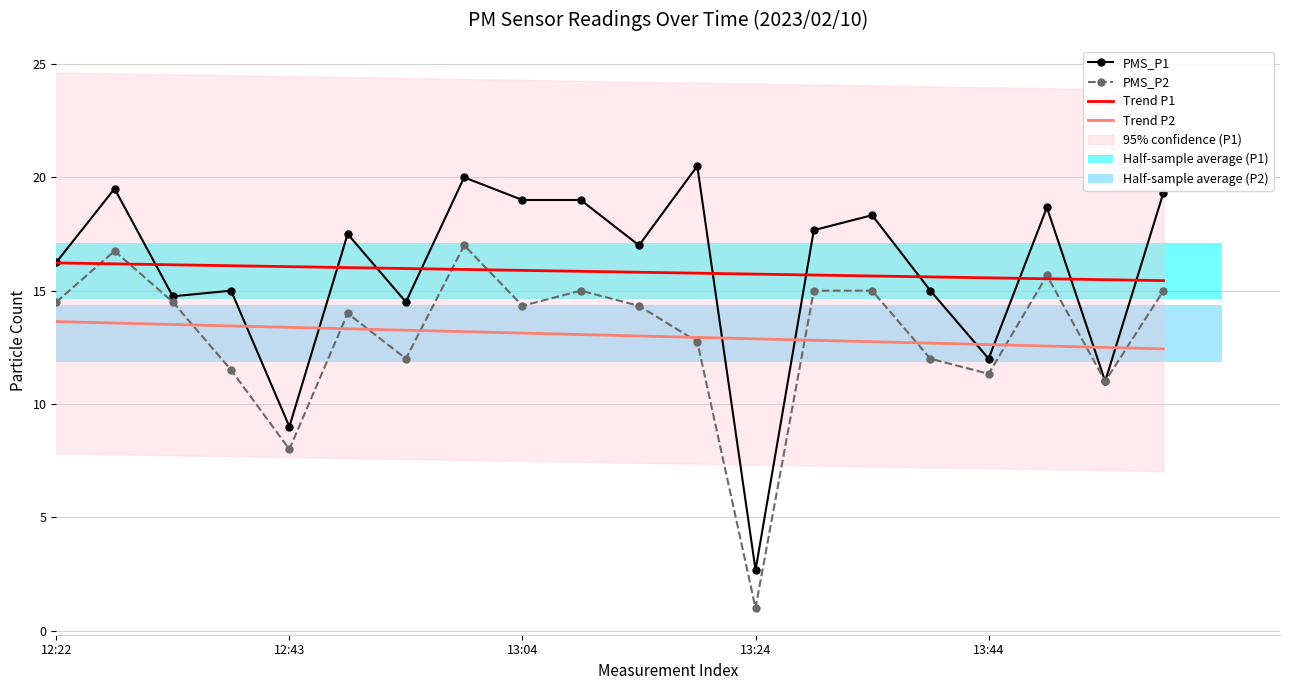

Is the value of PMS_P1 at 13:24 greater than the value of Trend P1 at 6?

No